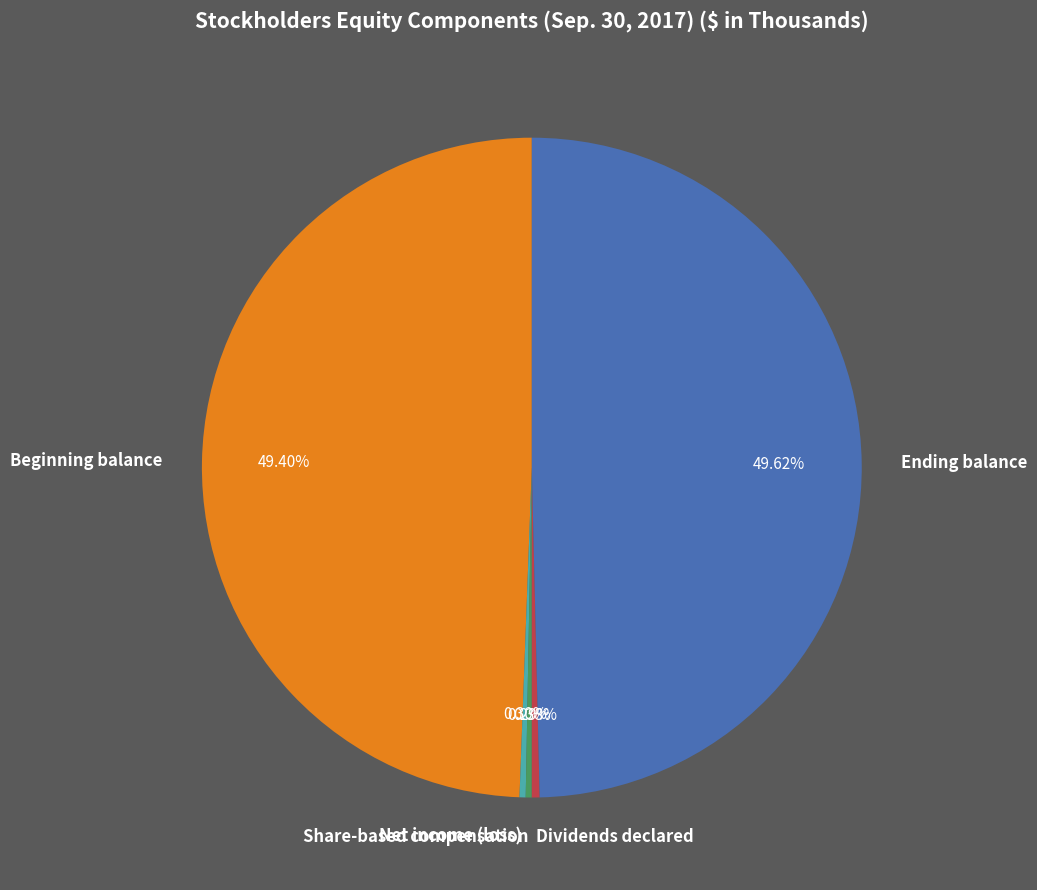

Between Share-based compensation and Ending balance, which is larger?

Ending balance